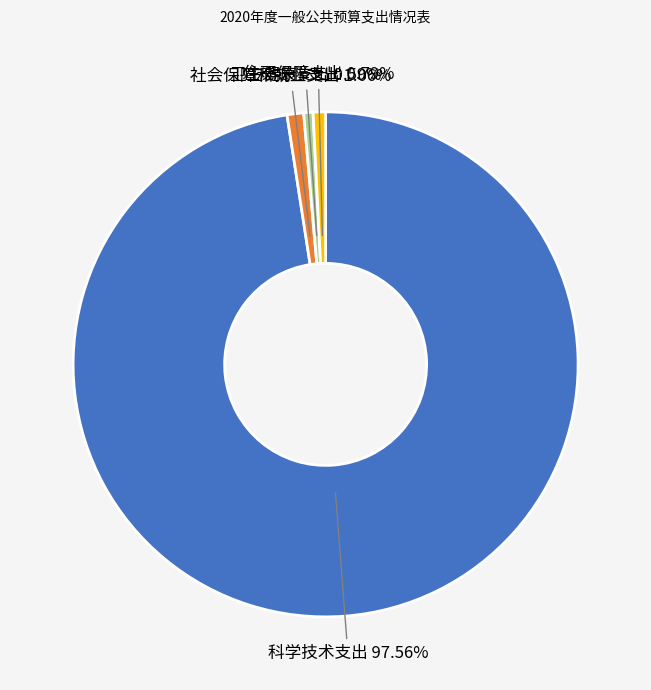

What is the largest slice in the pie chart?

科学技术支出